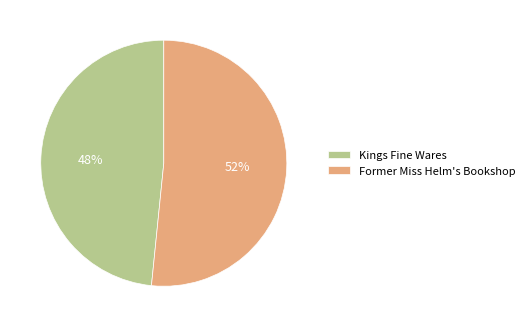

Approximately how many times larger is the value at Kings Fine Wares compared to Former Miss Helm's Bookshop?

0.9